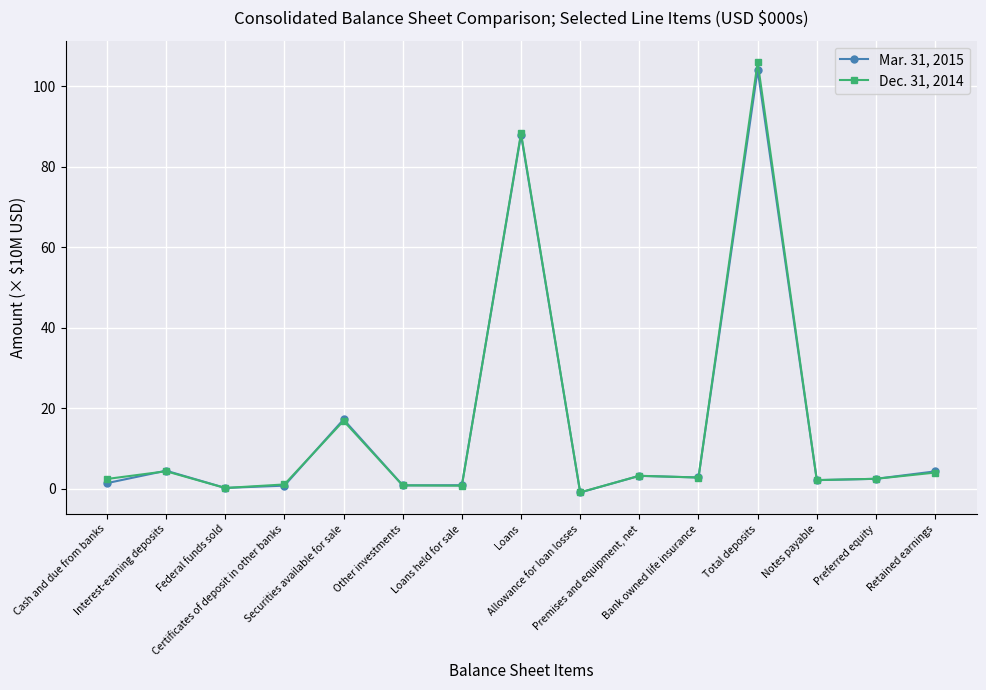

What is the value of the Mar. 31, 2015 point at the 8th from the left?

88.0